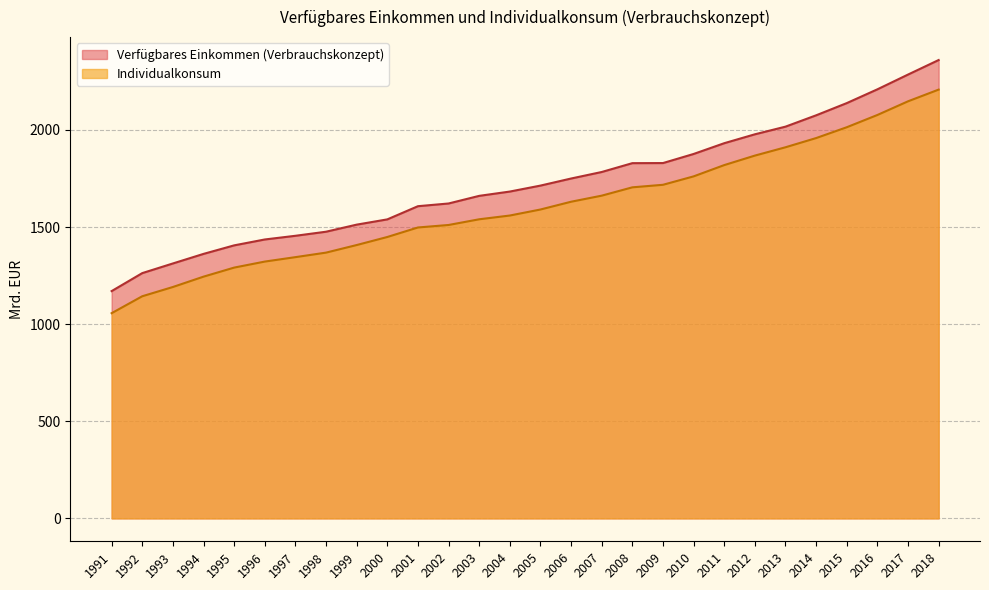

True or false: Verfügbares Einkommen (Verbrauchskonzept) has a value of 1713.7 at 2005.

True